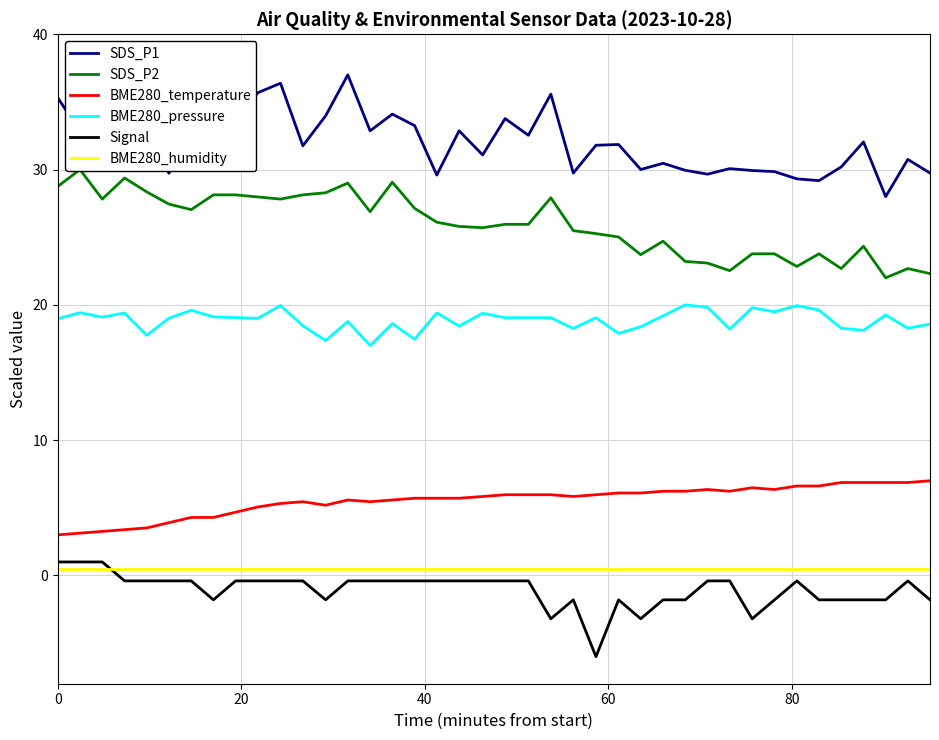

How many categories are shown in the chart?

40